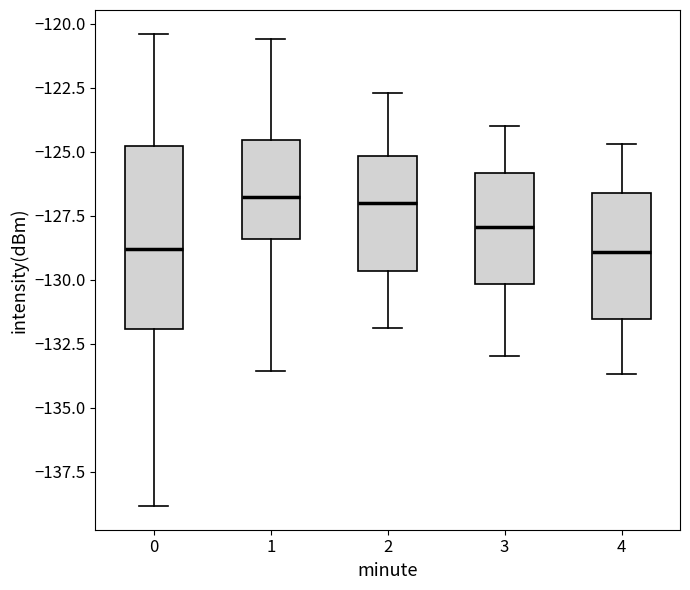

Which box is the tallest, from its lower edge to its upper edge?

0